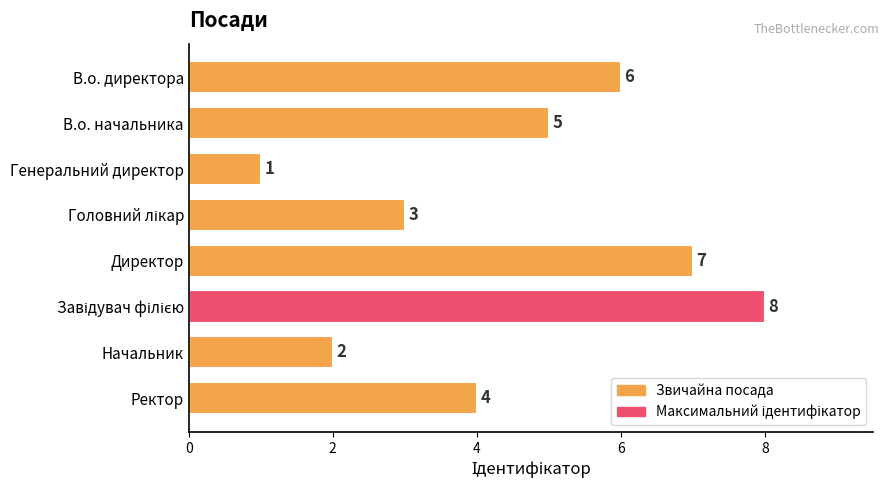

Is it true that the value at В.о. начальника is 5?

True